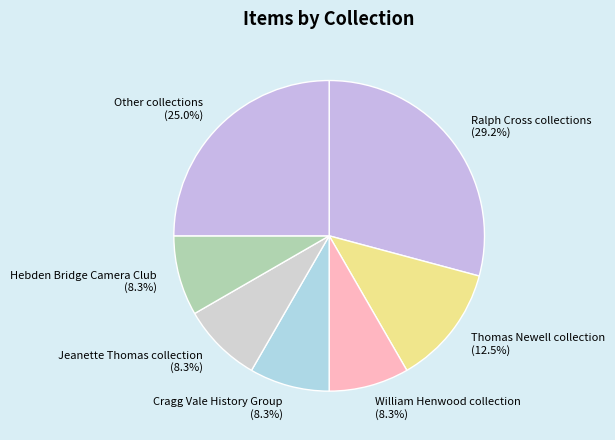

What percentage is the Hebden Bridge Camera Club slice, to the nearest percent?

8%